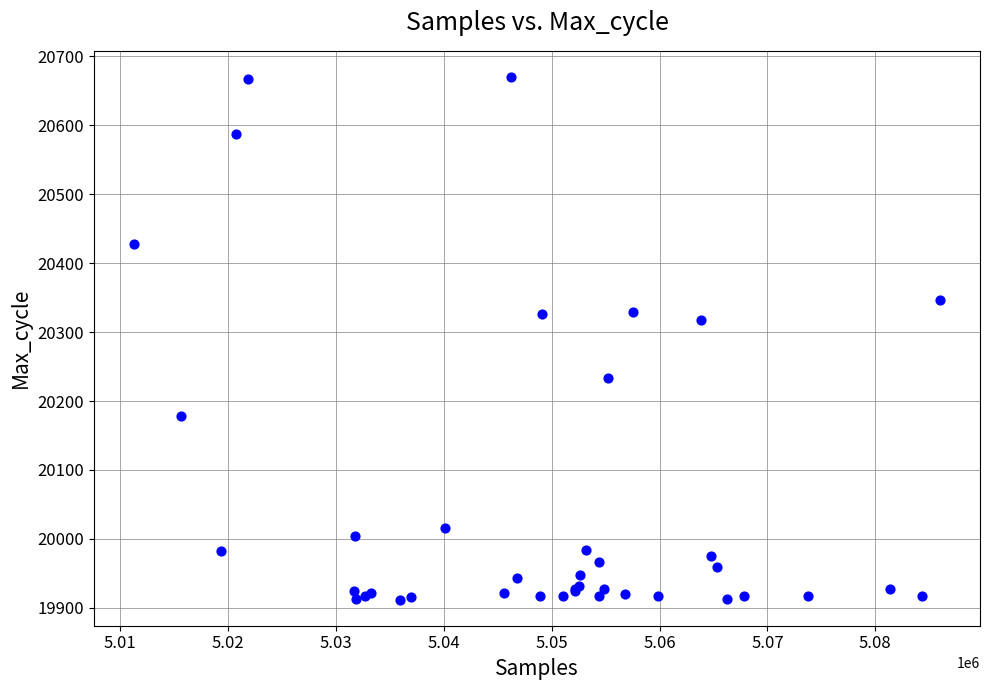

What Y value in the scatter plot is closest to 20291?

20317